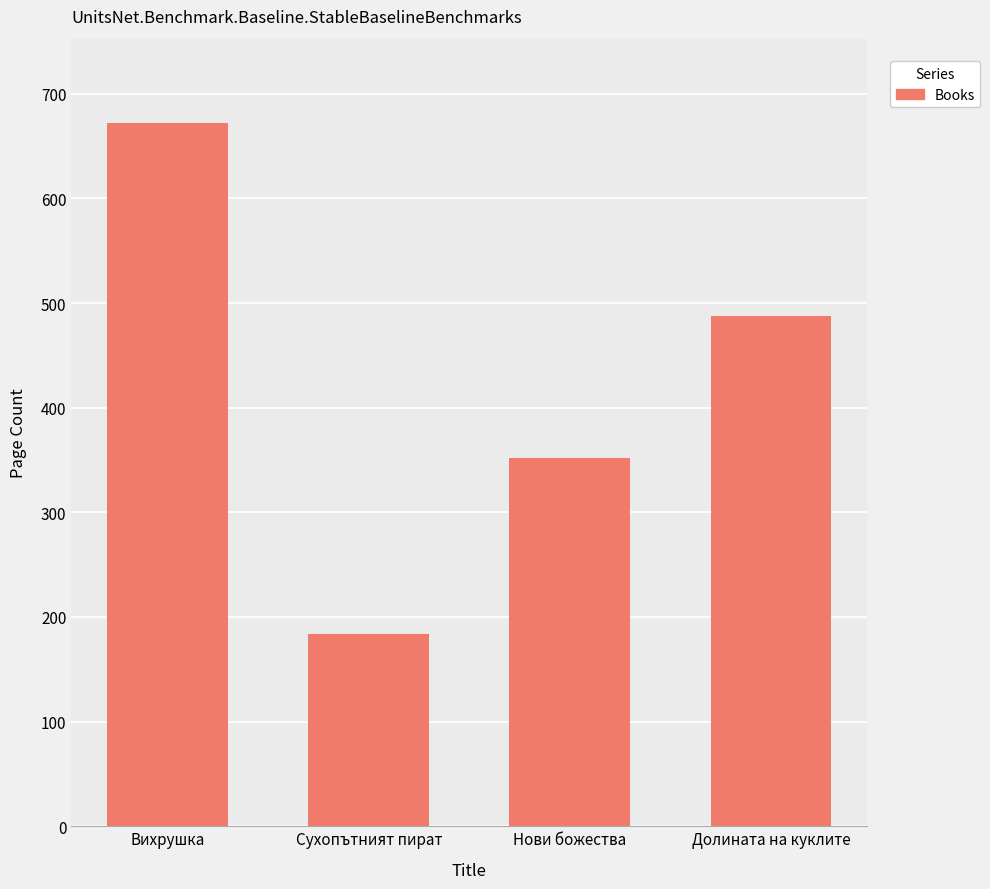

True or false: the data shows 488 at Долината на куклите.

True